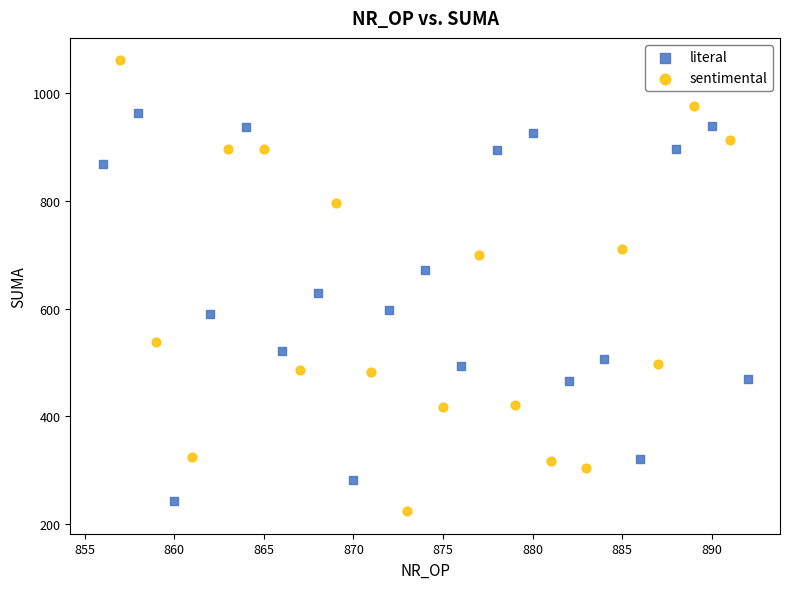

Which series has the largest Y range (max minus min)?

sentimental